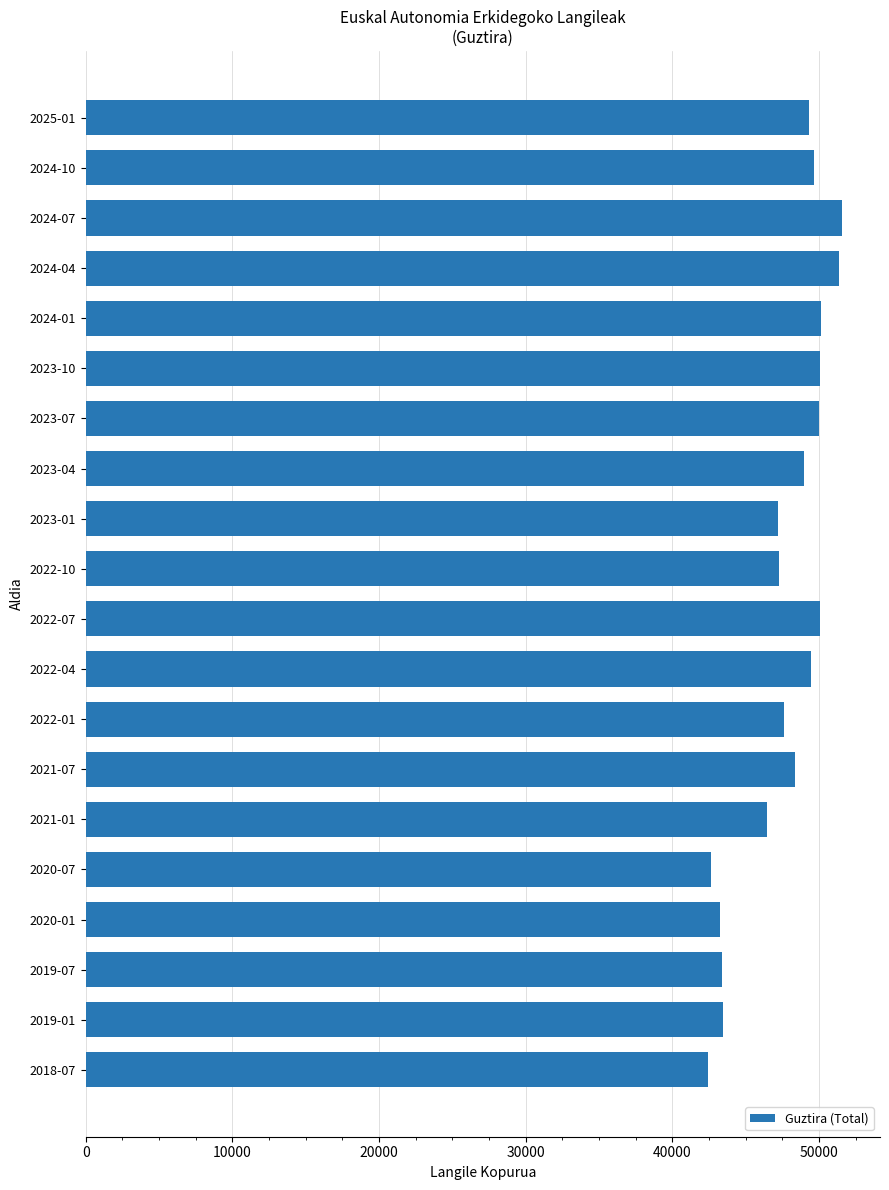

What is the sum of all values?

952423